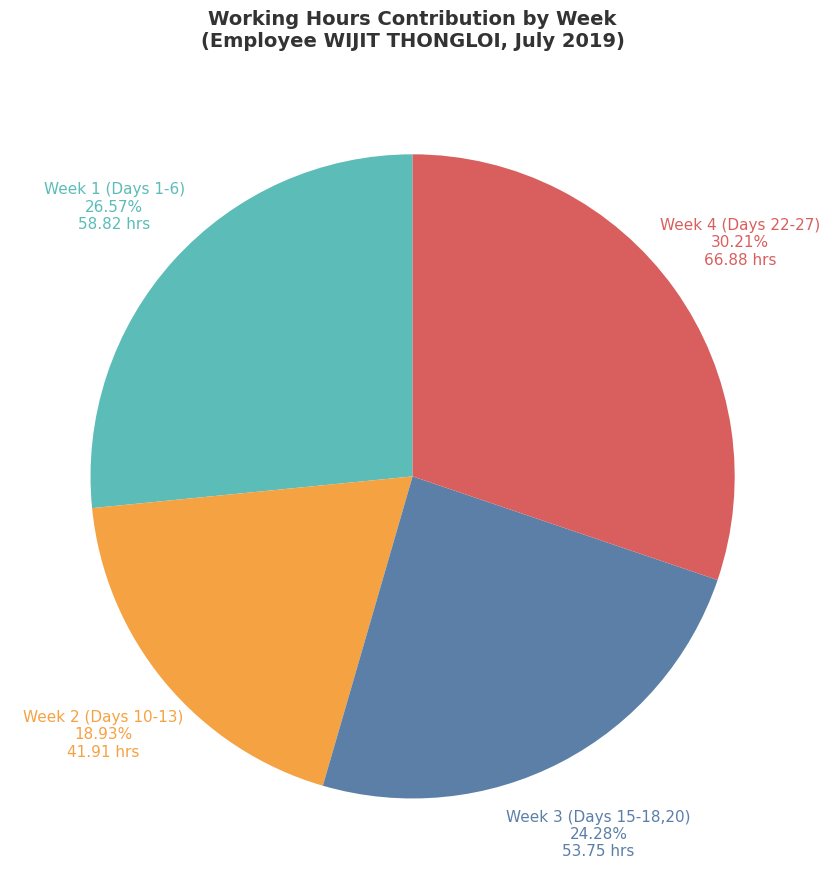

Is there any slice that represents more than half of the pie?

No